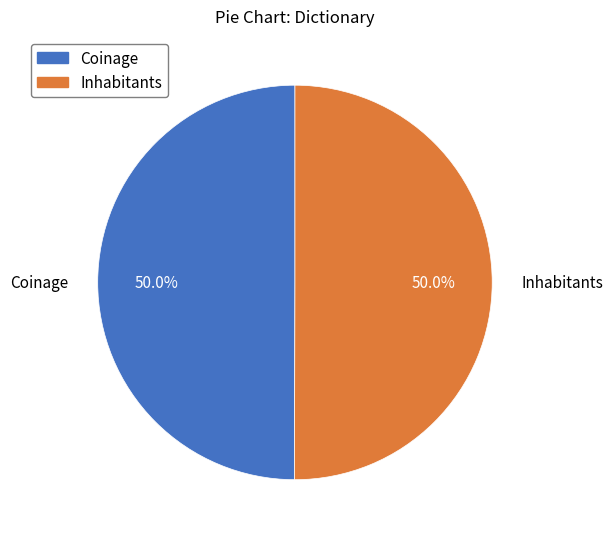

Is the sum of Coinage and Inhabitants greater than half?

Yes